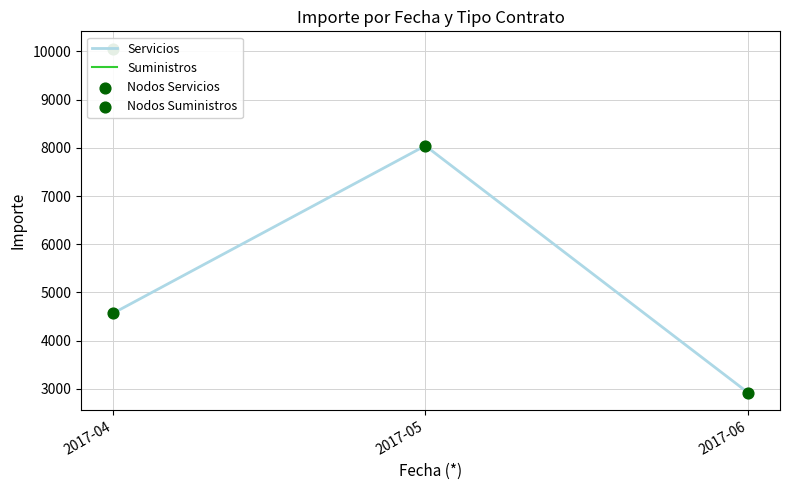

What is the total value across all series at 2017-06?

5837.7